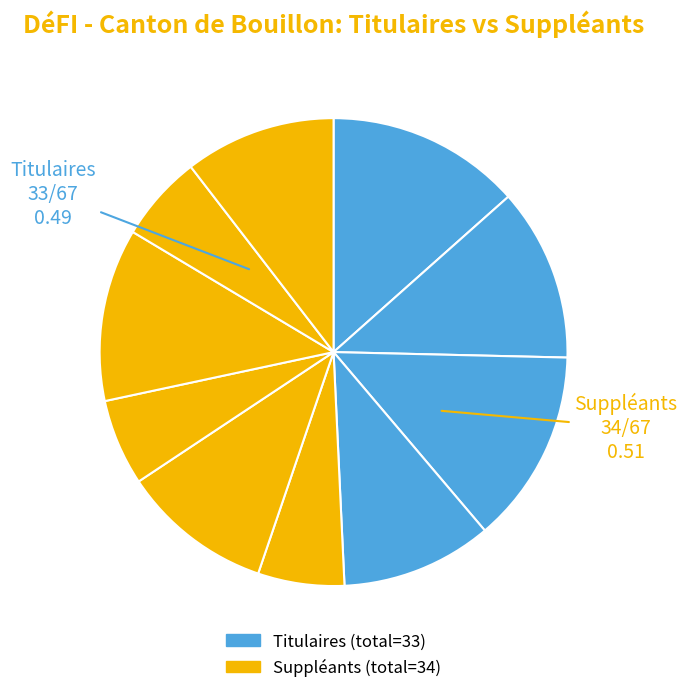

Count the number of slices in the pie.

10